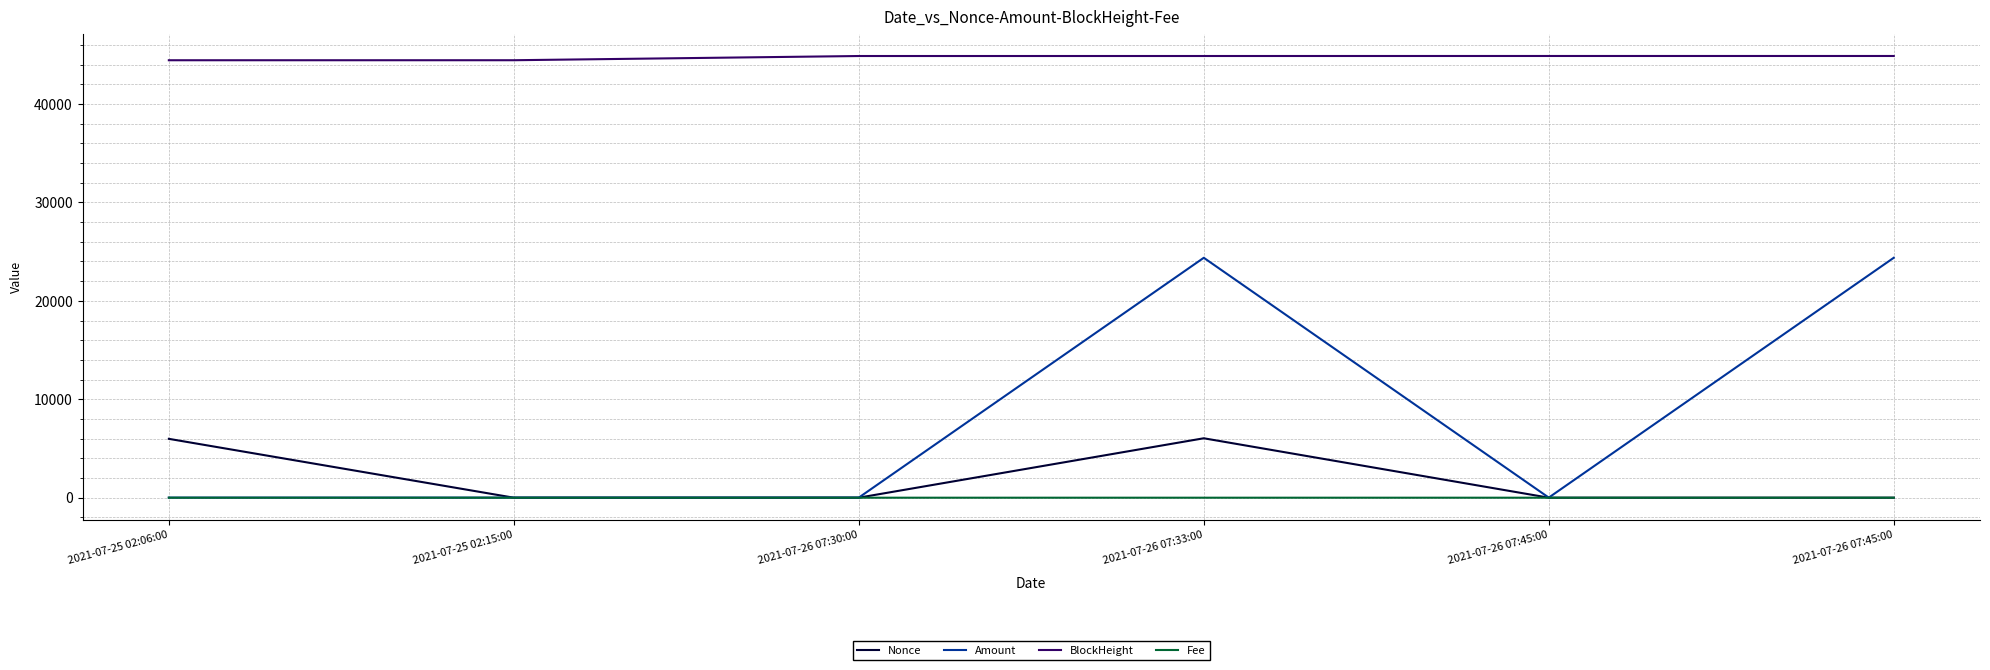

Is the value of Fee at 2021-07-26 07:45:00 greater than the value of BlockHeight at 2021-07-26 07:33:00?

No